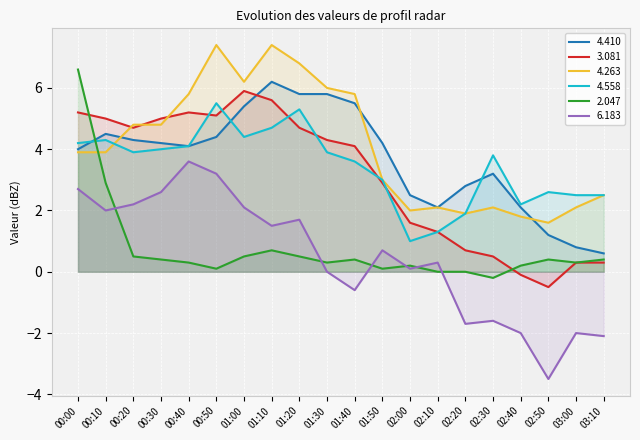

Read the 3.081 value at 01:10.

5.6